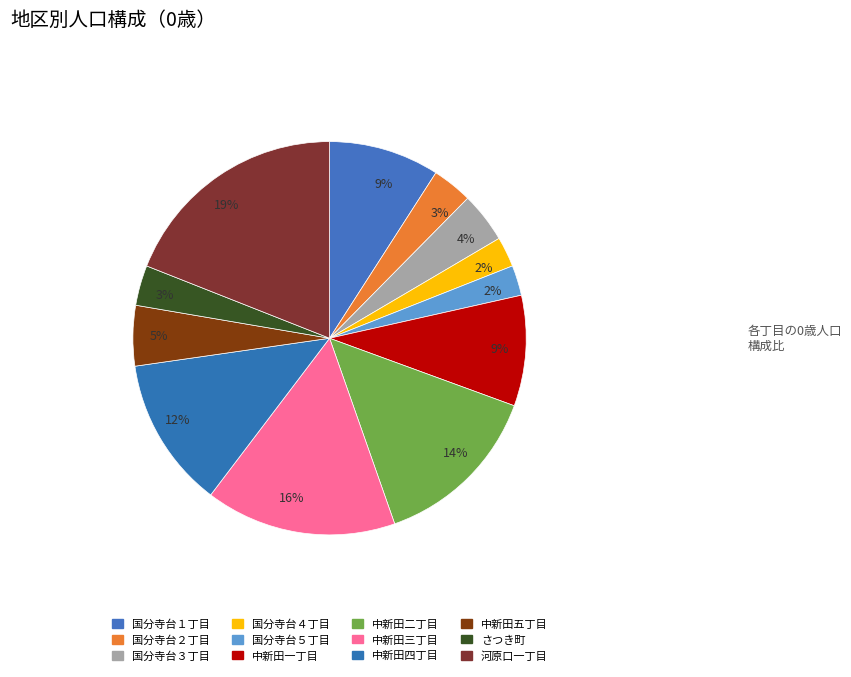

How many segments does this pie chart have?

12